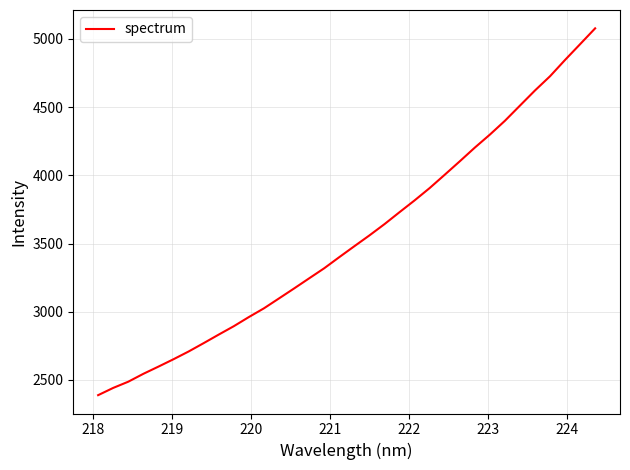

Does the chart have visible grid lines?

Yes